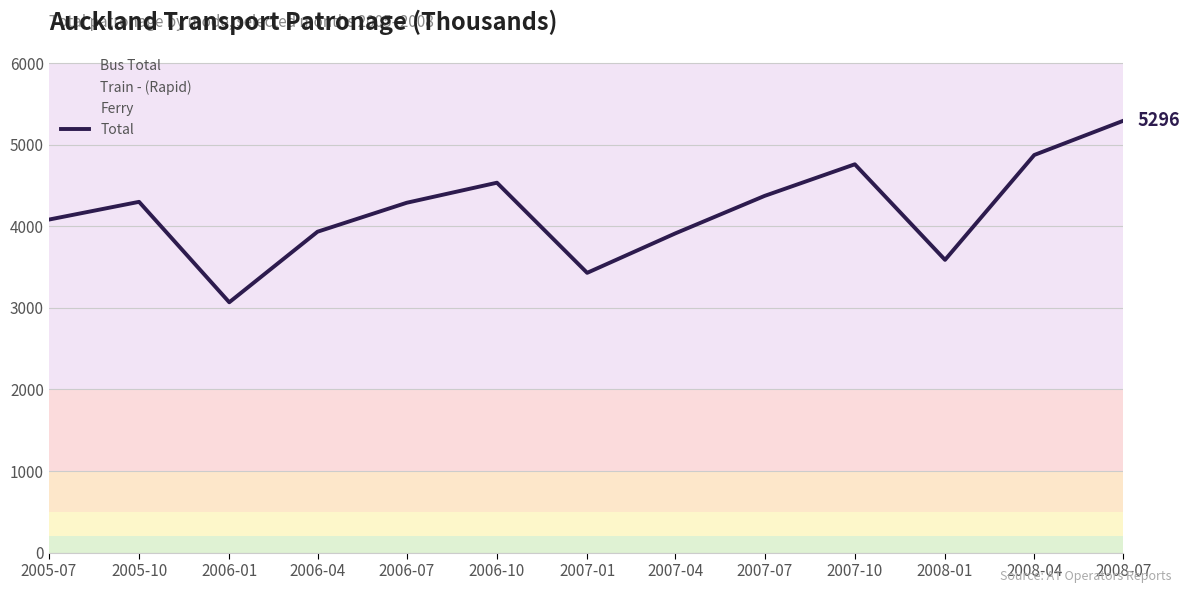

Which label corresponds to the largest value in the chart?

2008-07